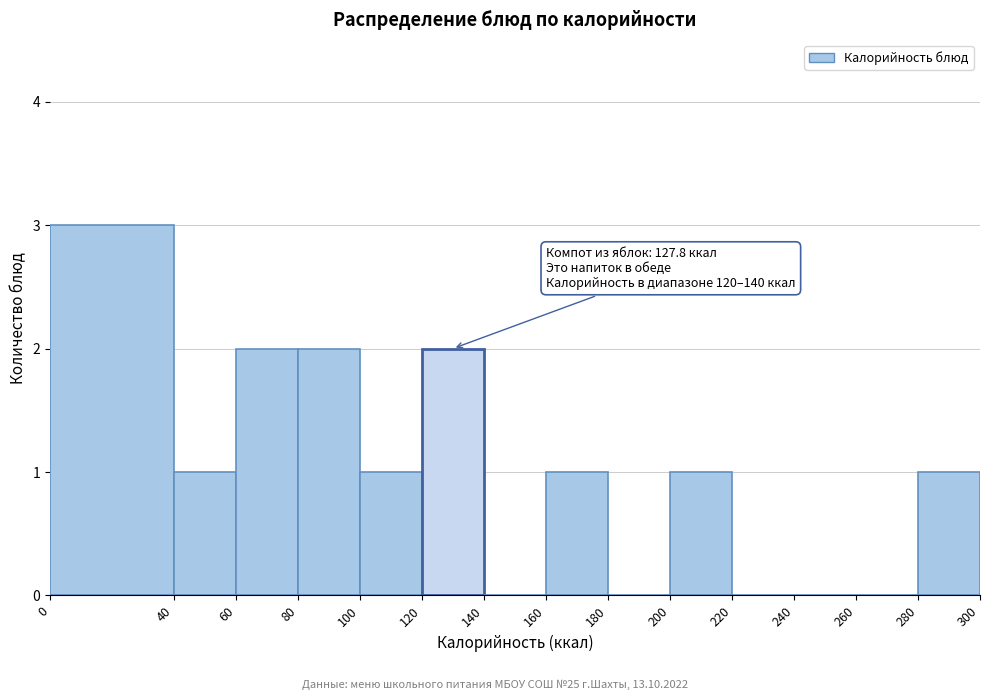

Which range on the x-axis has the tallest bar?

0 to 40